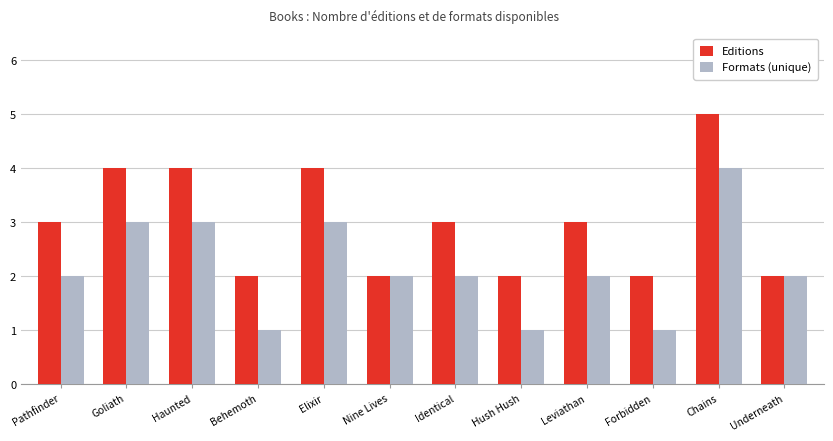

What is the average value of the Editions series?

3